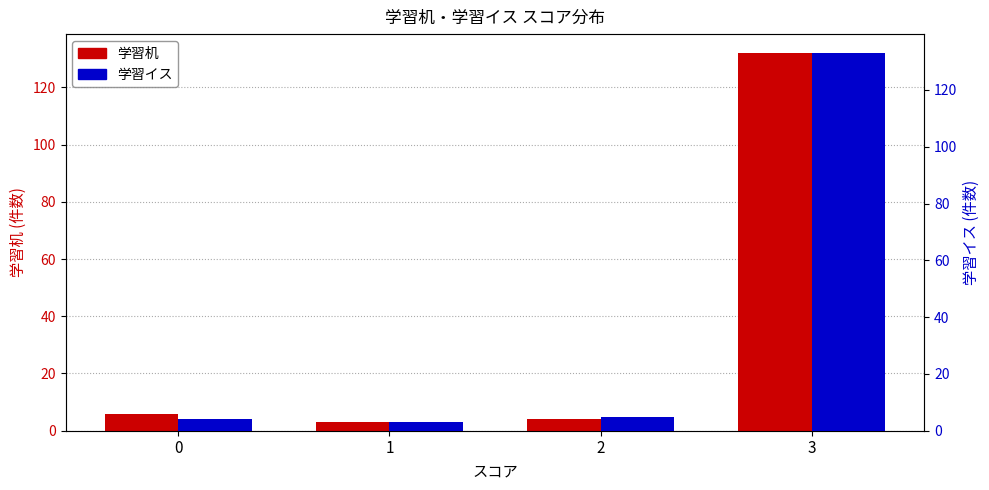

Which category has the highest value in the 学習机 series?

3